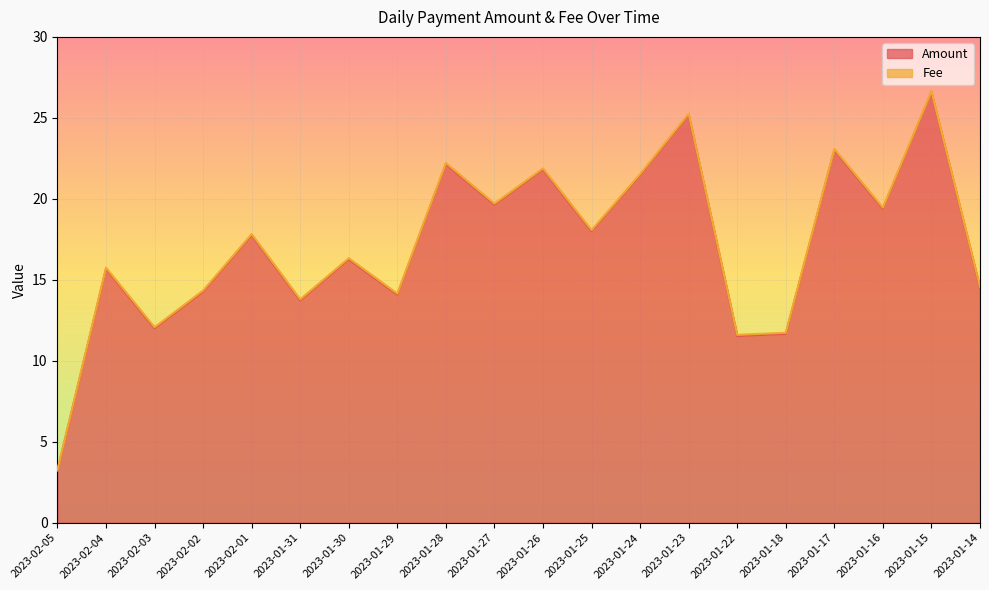

What is the change in value from 2023-02-05 to 2023-01-25?

+14.8